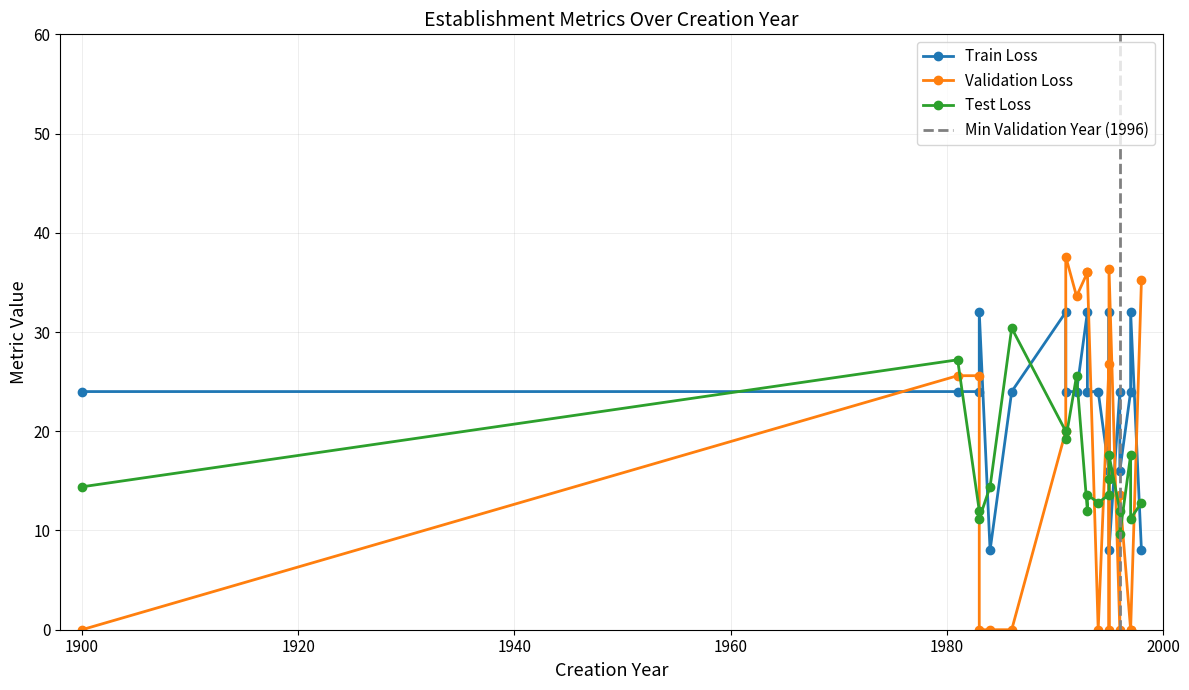

Which series has the widest spread of values?

Validation Loss (geo_score)